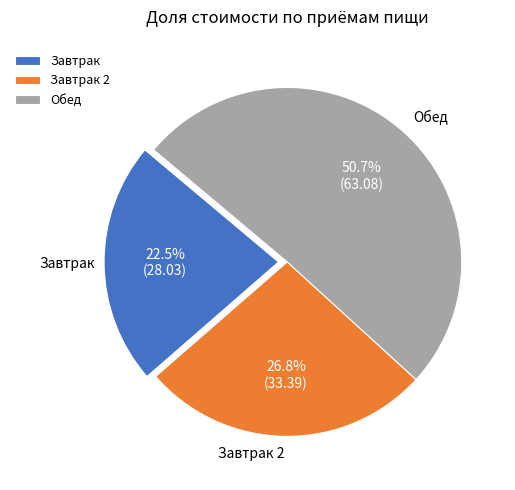

Which category has the smallest portion of the pie?

Завтрак